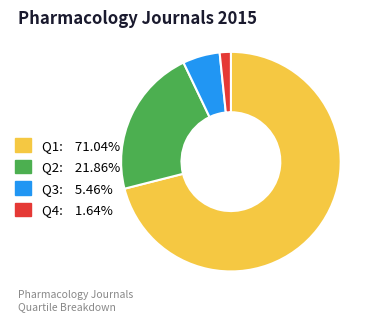

Do Q2: 21.86% and Q4: 1.64% together represent more than half of the pie?

No